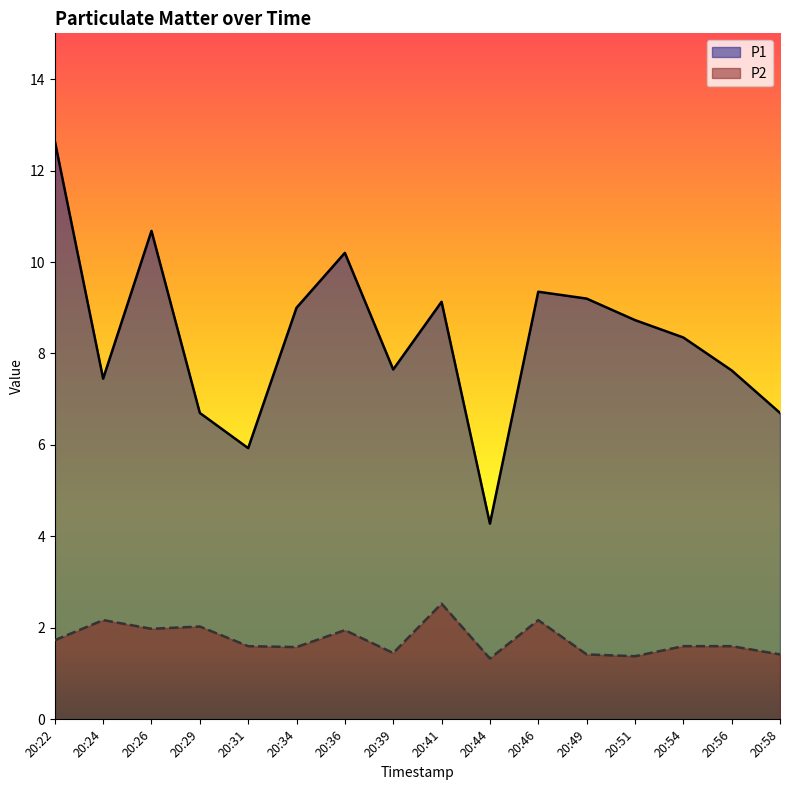

What is the highest value of the P1 series?

12.7